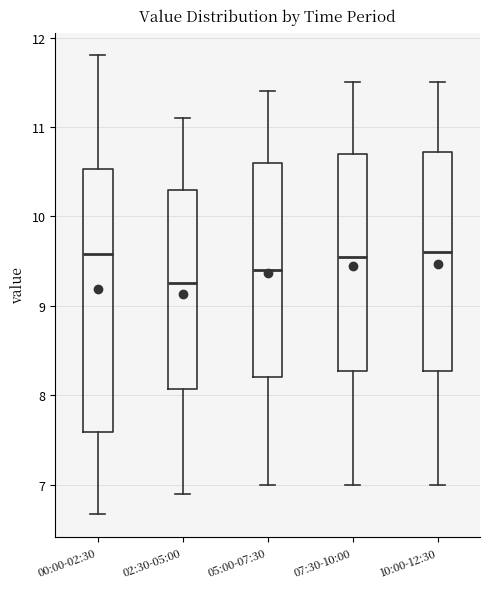

Where is the upper edge of the box for 10:00-12:30 on the y-axis? The values are not printed on the chart, so give them approximately, as read against the axis.

10.7